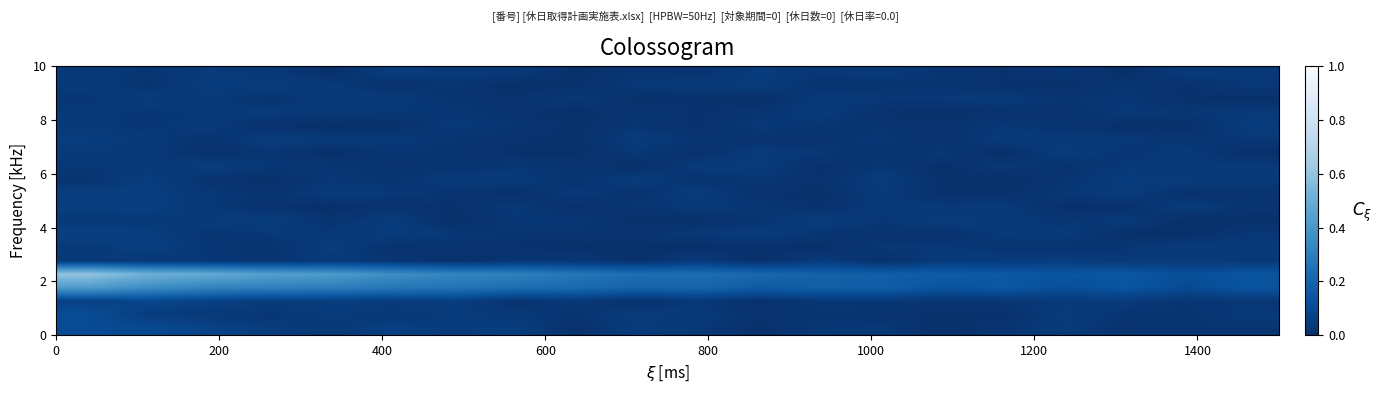

How many data points does each series have?

20